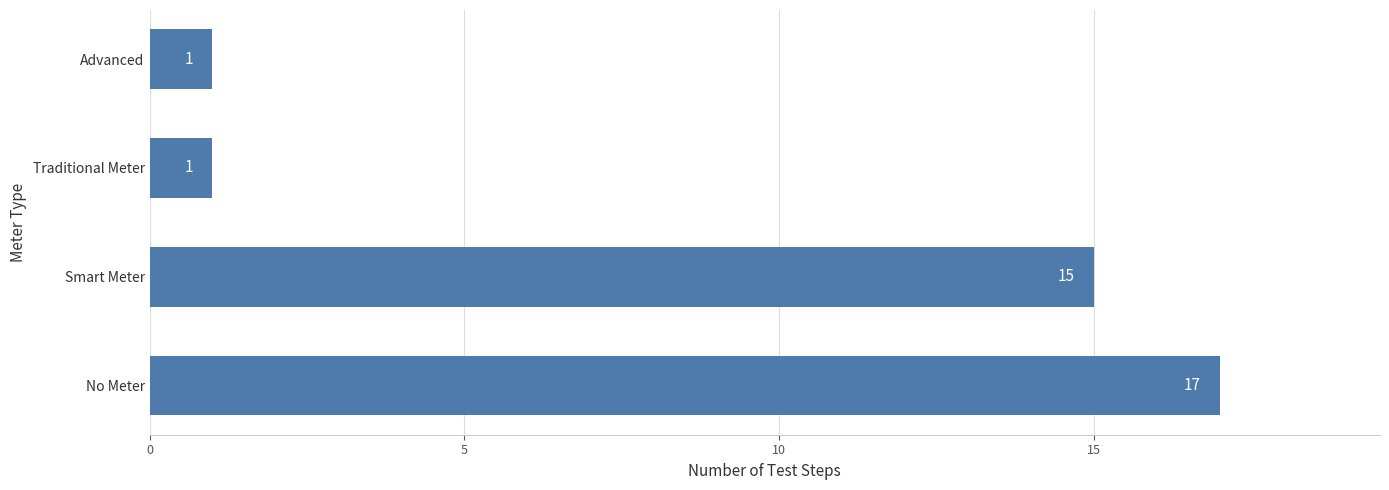

The chart shows a value of 1 at Advanced. True or false?

True